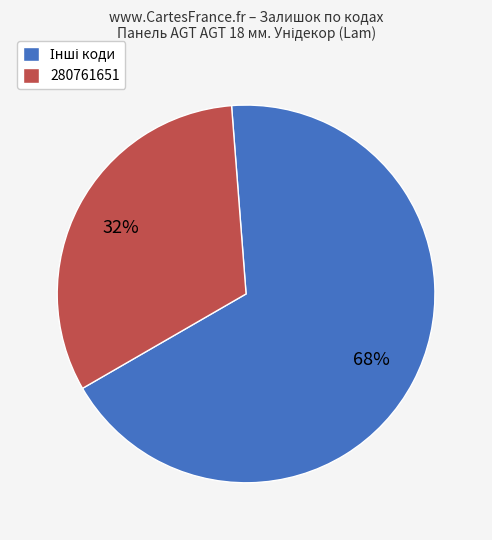

Is there a majority slice in this chart?

Yes